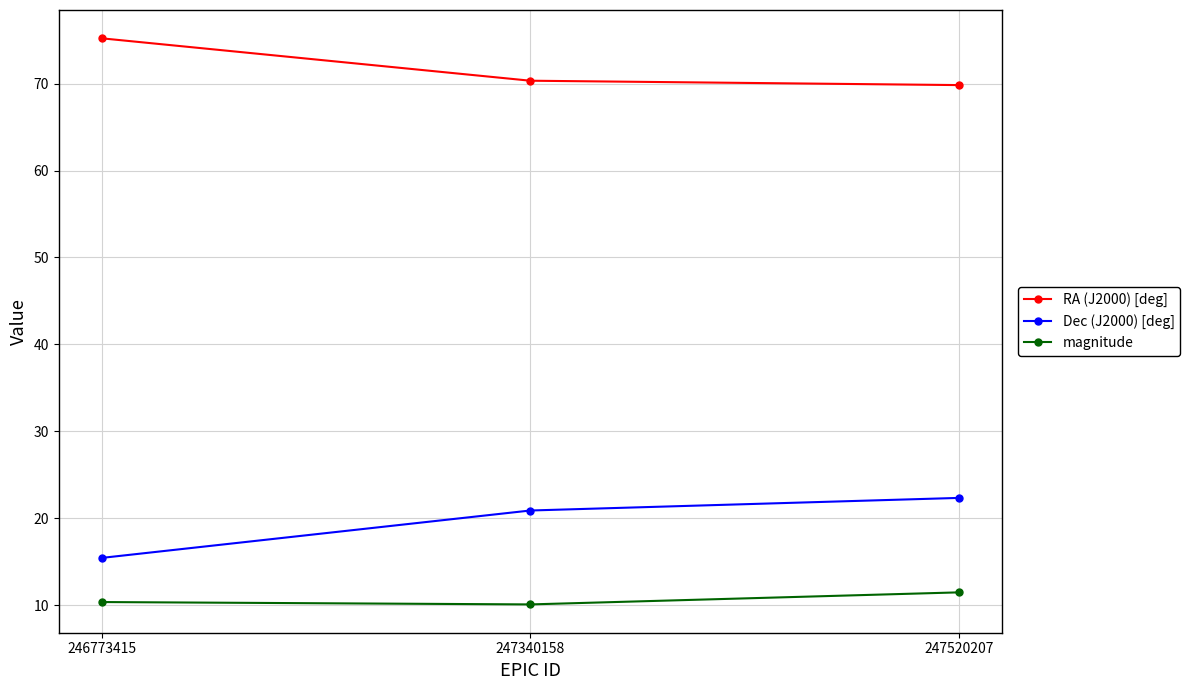

What is the minimum value for RA (J2000) [deg]?

69.8